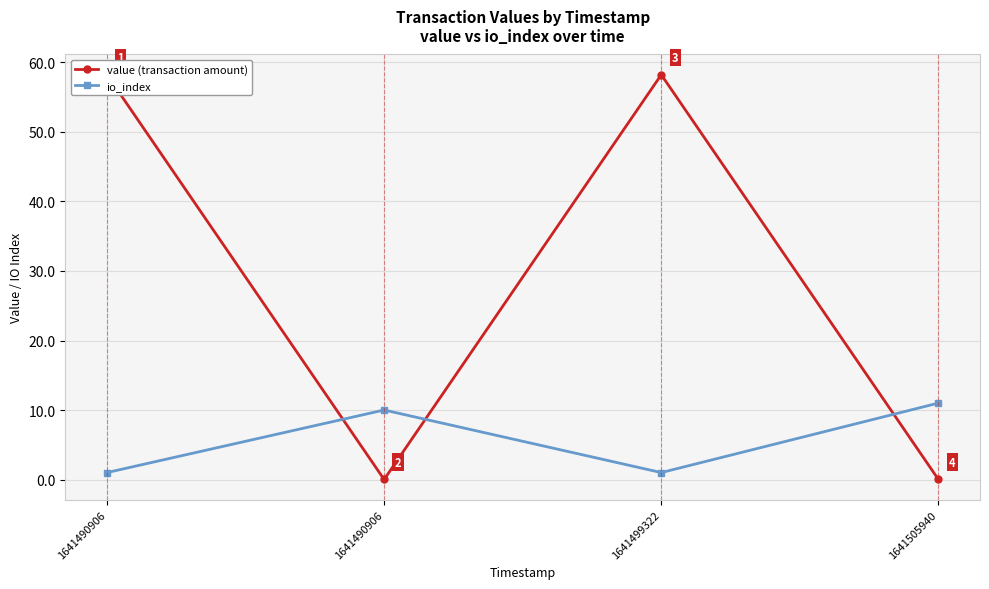

Which series changed the most between 1641490906 and 1641490906?

value (transaction amount)